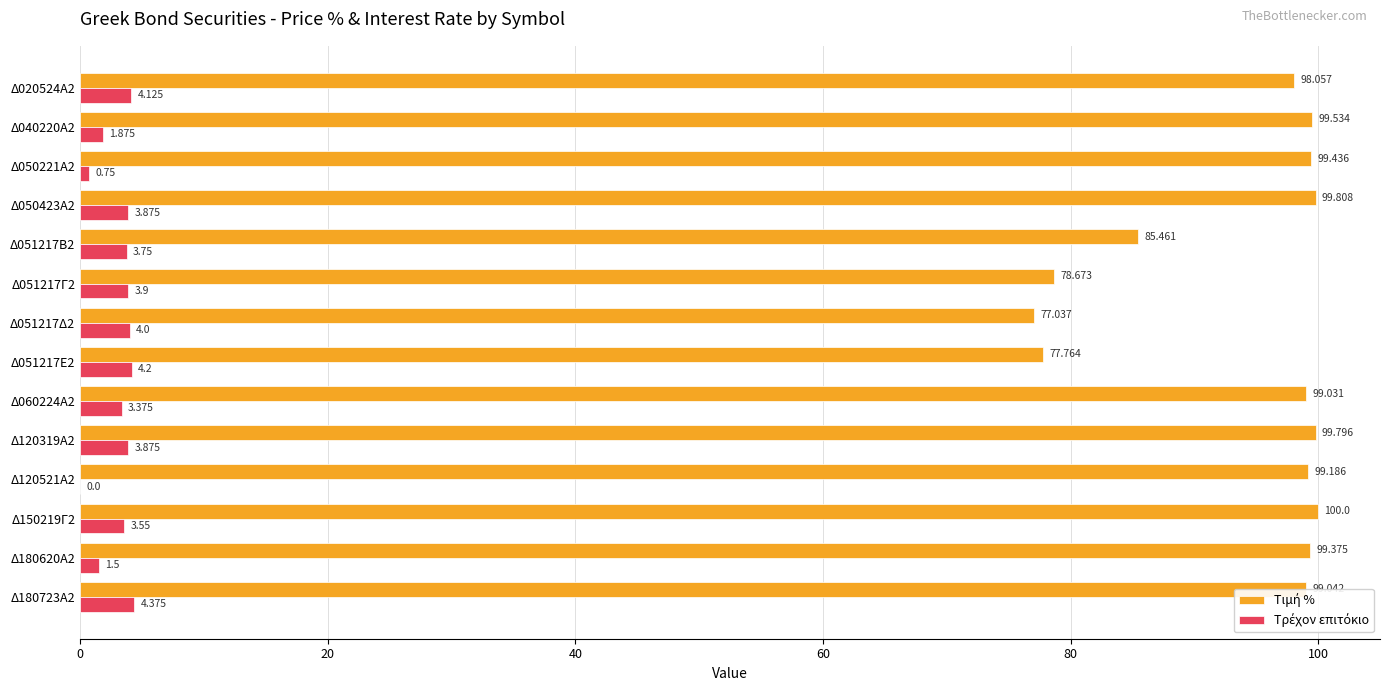

How many categories are shown in the chart?

14